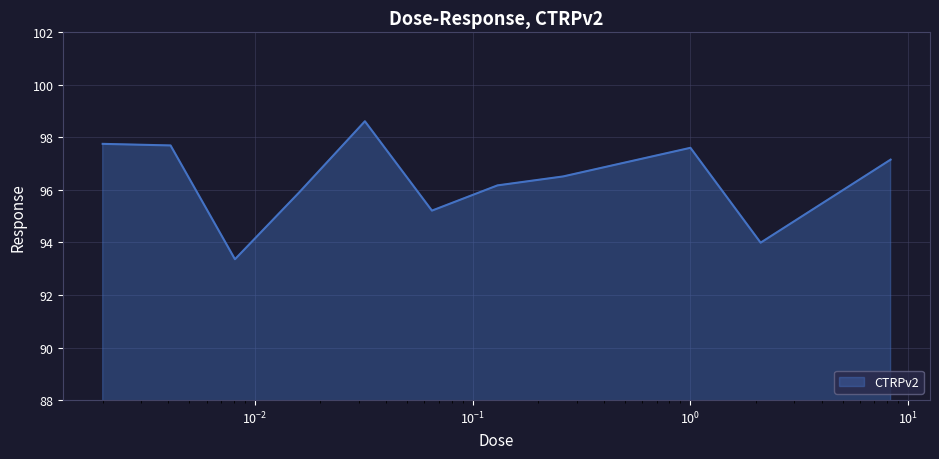

What is the minimum value shown in the chart?

93.4